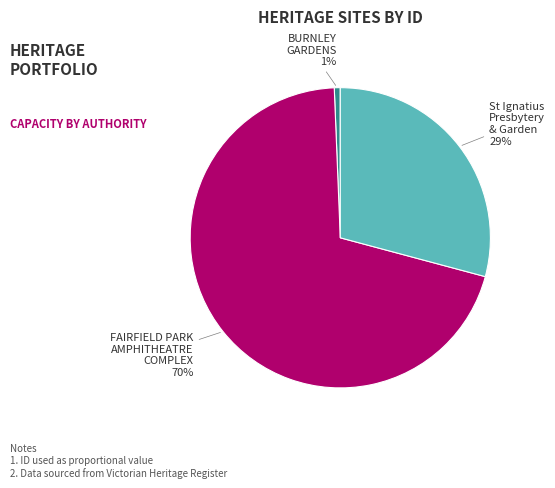

Do St Ignatius Presbytery & Garden and FAIRFIELD PARK AMPHITHEATRE COMPLEX together represent more than half of the pie?

Yes